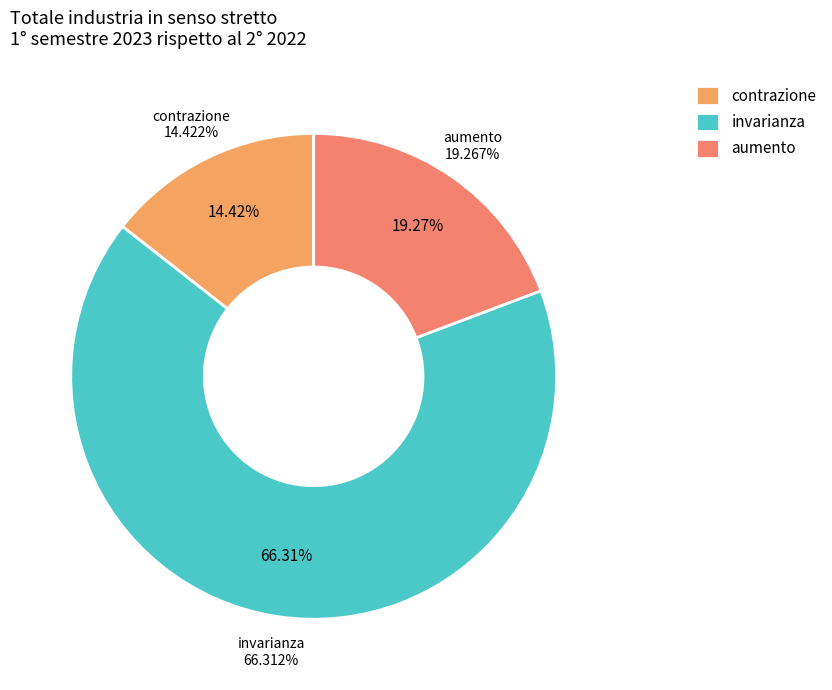

Do contrazione and invarianza together represent more than half of the pie?

Yes